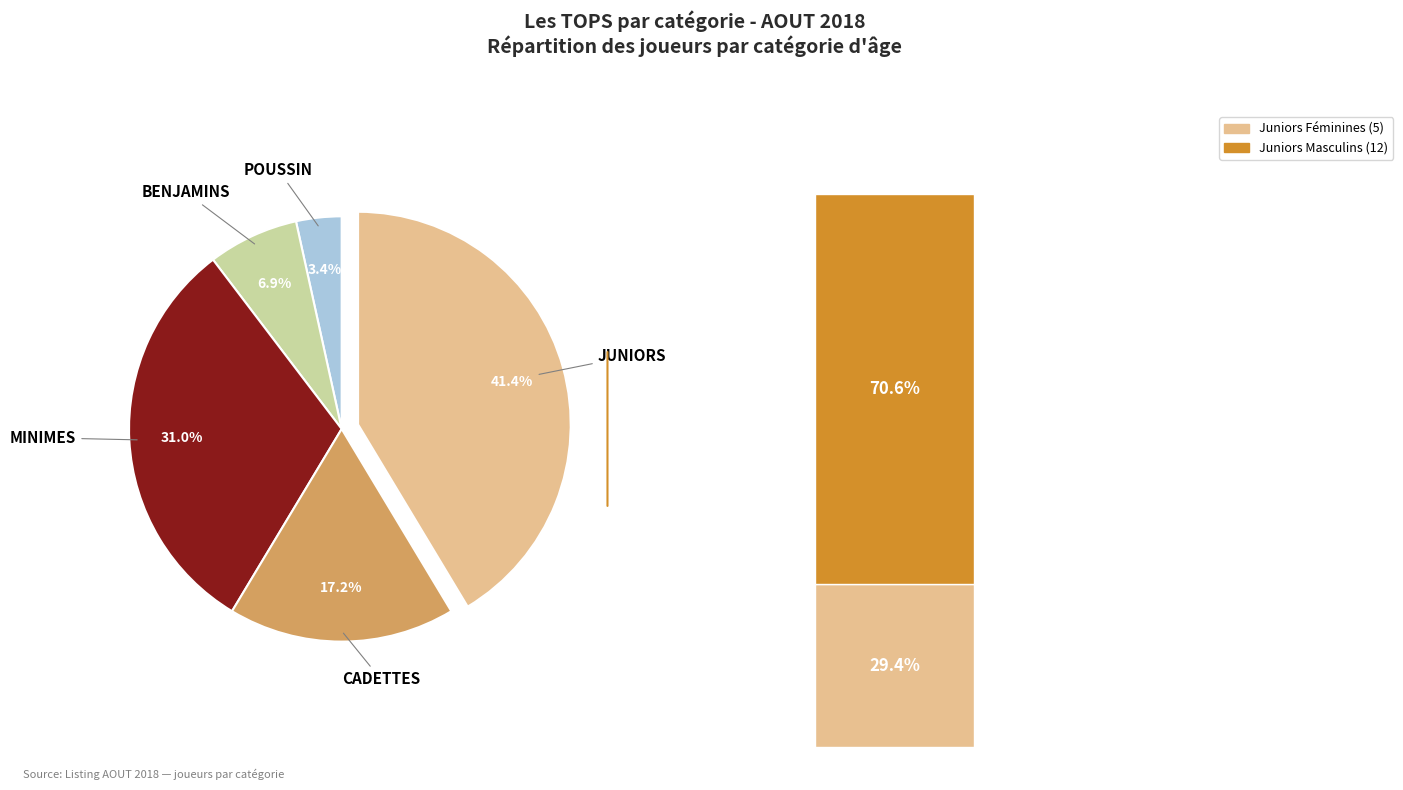

To the nearest percent, what is the difference between the CADETTES and POUSSIN slice percentages?

14%